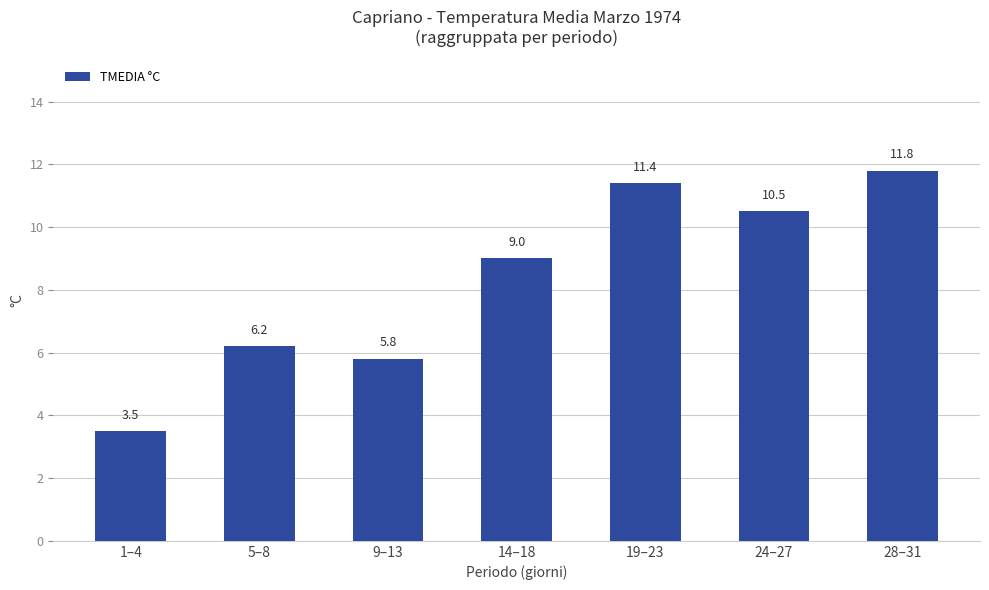

The chart shows a value of 13.9 at 14–18. True or false?

False